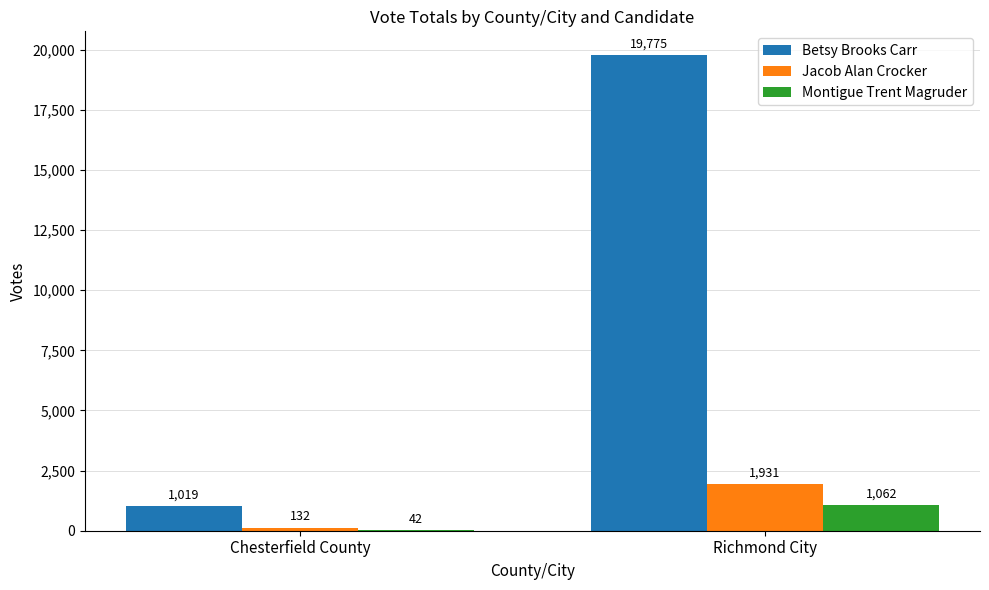

The Betsy Brooks Carr series shows 1019 at Chesterfield County. True or false?

True